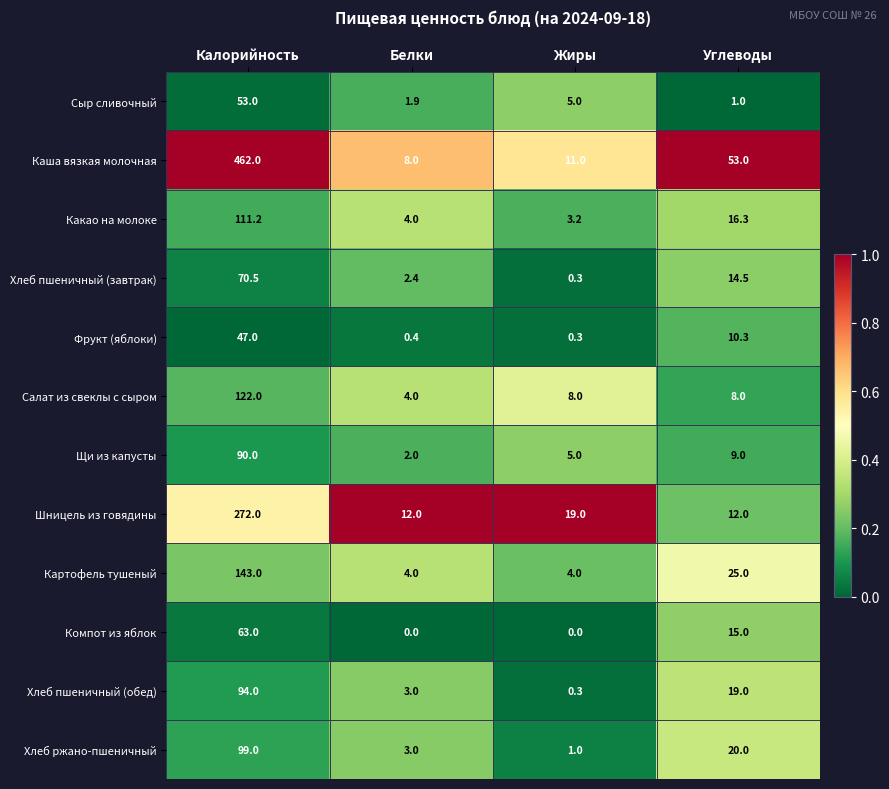

Between Калорийность and Белки, which series saw the biggest shift?

Каша вязкая молочная